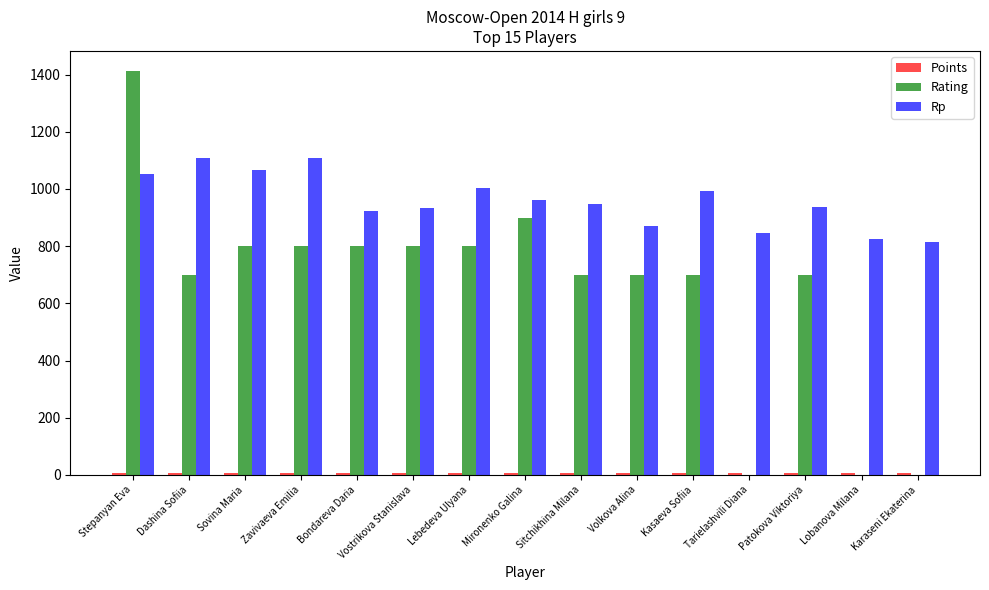

Is the value of Rp at Volkova Alina greater than the value of Rating at Tarielashvili Diana?

Yes